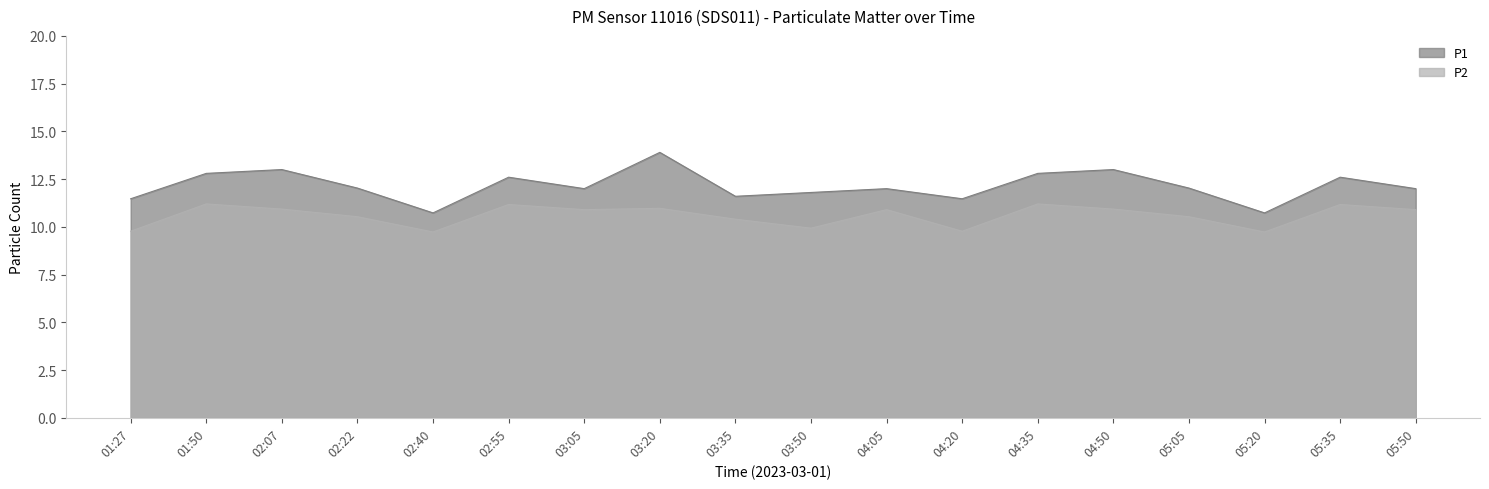

What is the maximum value shown in the chart?

13.9